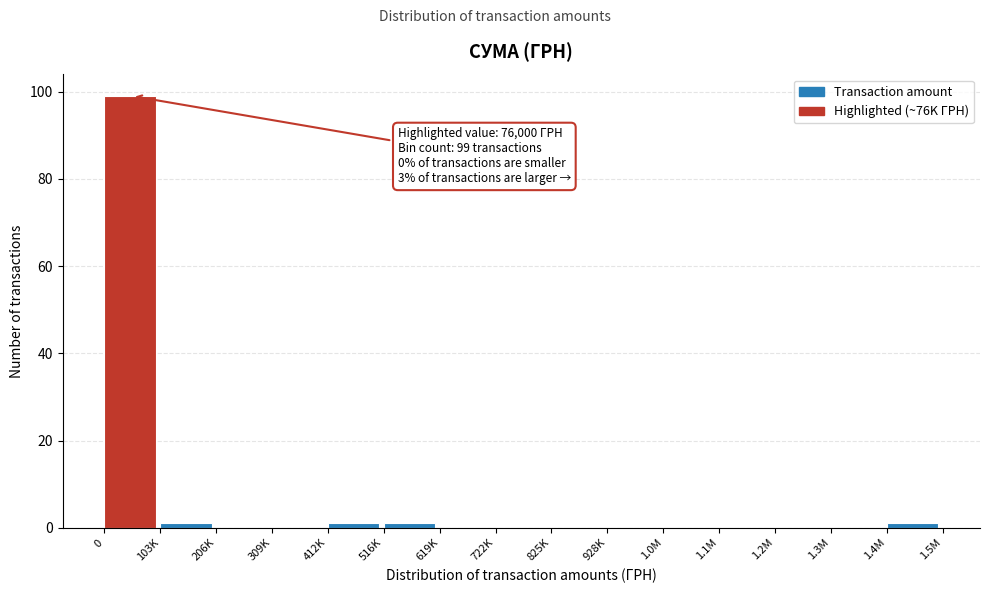

Reading left to right, what are all the values shown in this chart?

0=99	103K=1	206K=0	309K=0	412K=1	516K=1	619K=0	722K=0	825K=0	928K=0	1.0M=0	1.1M=0	1.2M=0	1.3M=0	1.4M=1